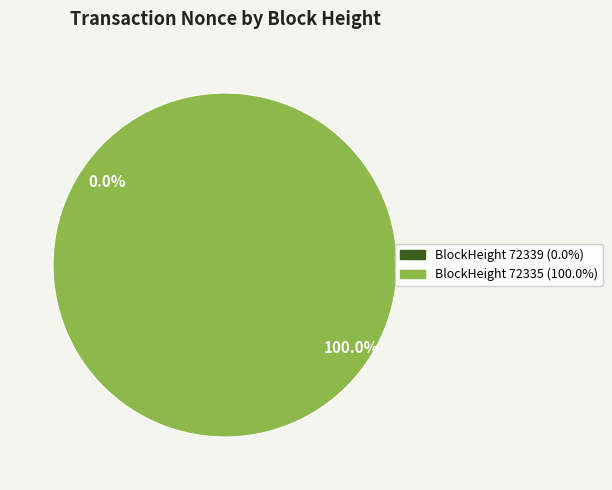

Rank the categories by value from lowest to highest.

72339, 72335